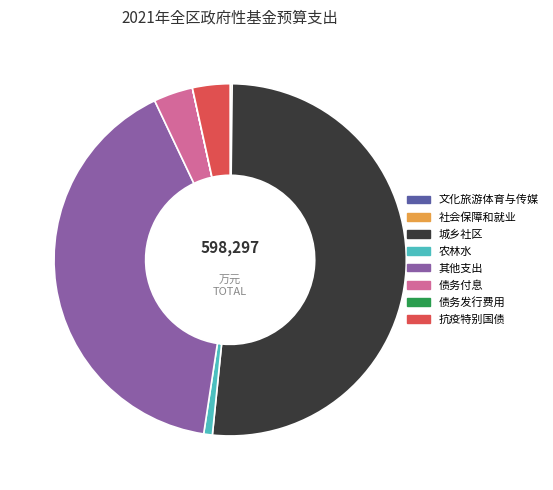

The 农林水 slice represents 11% of the pie. True or false?

False